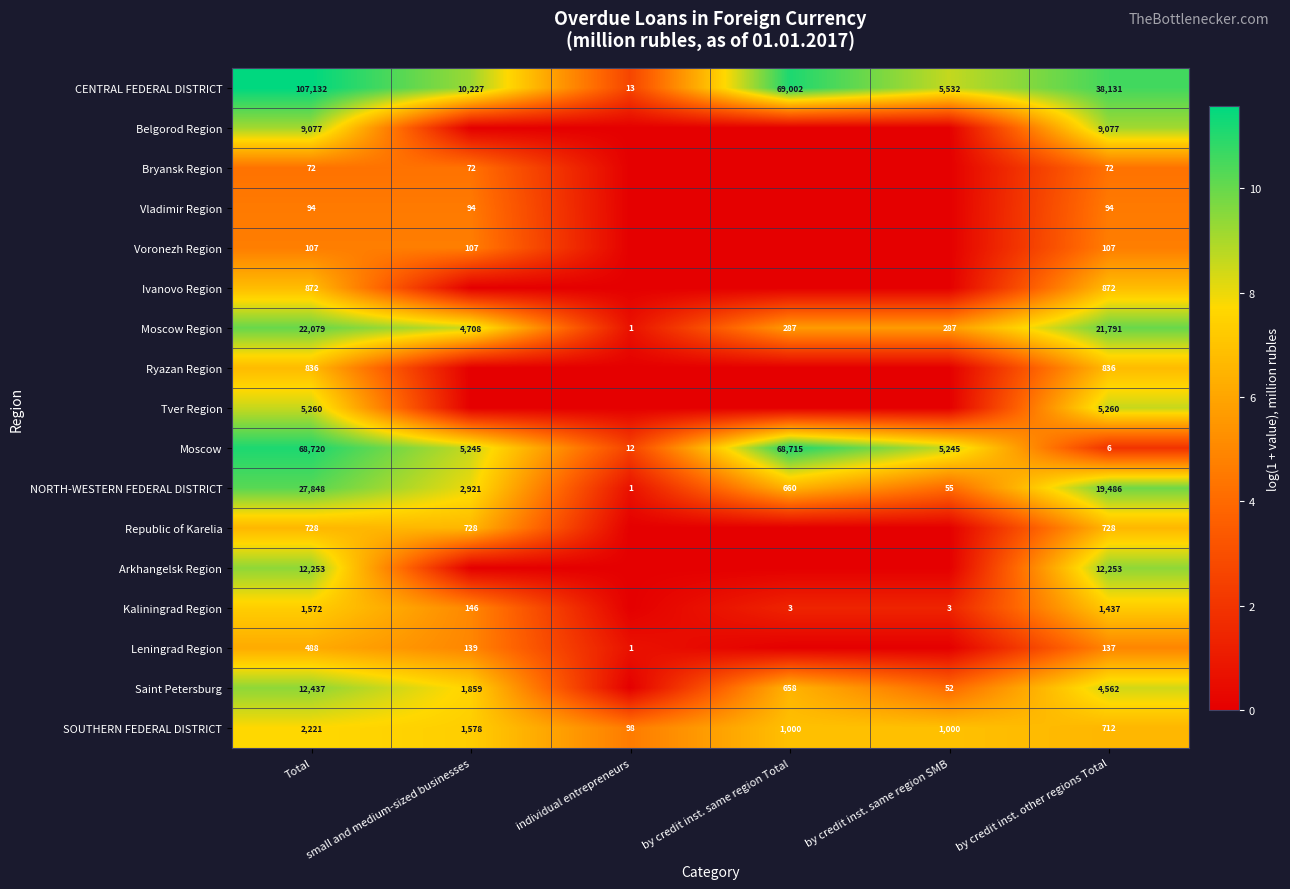

Which category has the lowest value in the CENTRAL FEDERAL DISTRICT series?

individual entrepreneurs